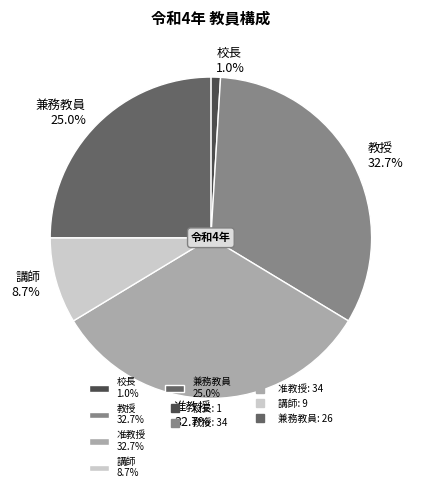

Is it true that 講師 is 15% of the pie?

False